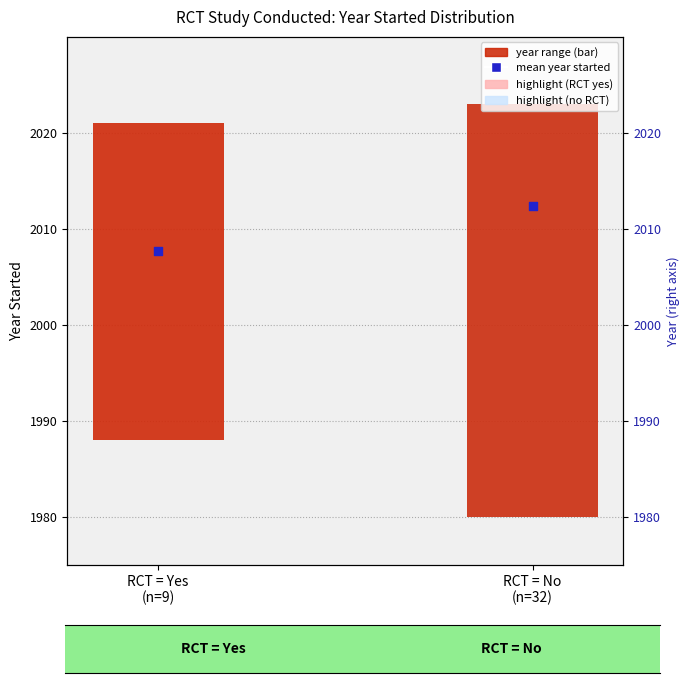

Is the value of mean year started at RCT = No
(n=32) greater than the value of count (year range) at RCT = Yes
(n=9)?

Yes